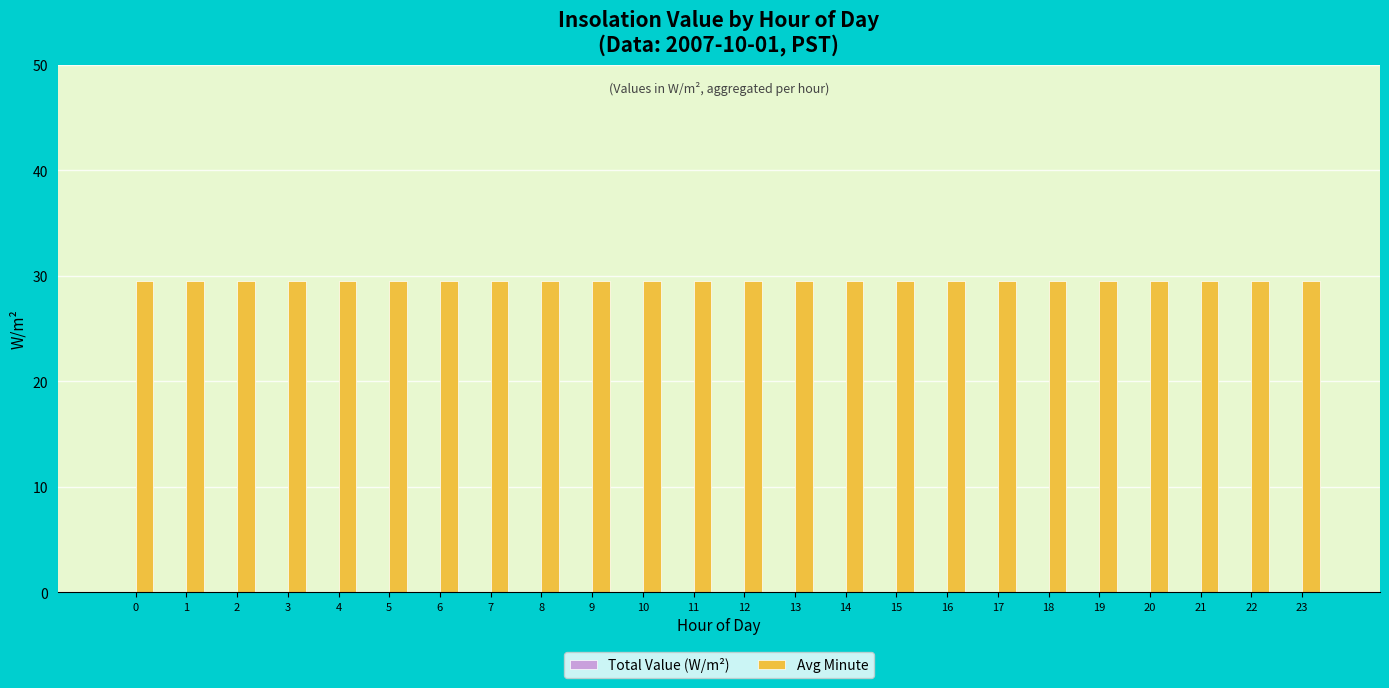

Count the number of categories in the chart.

24